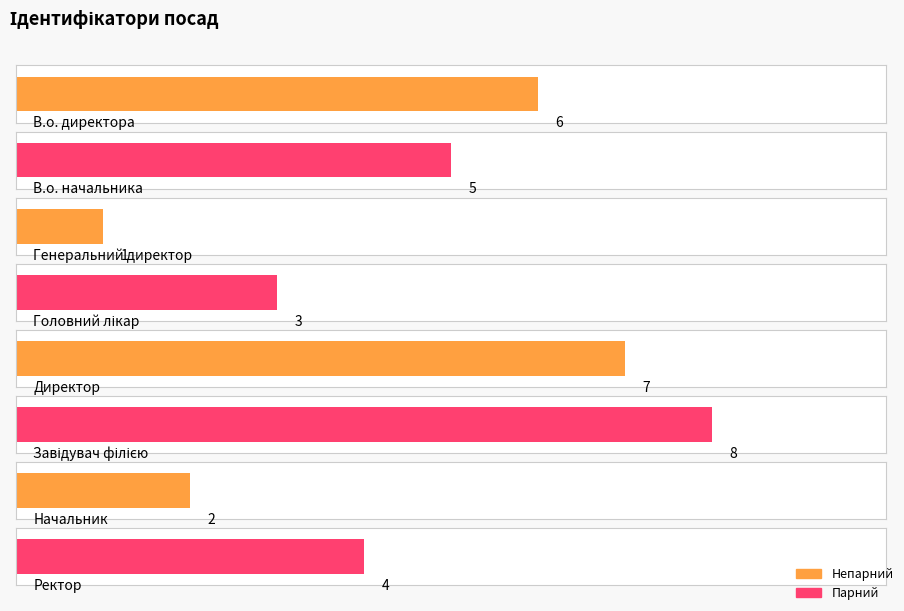

What is the sum of all values?

36